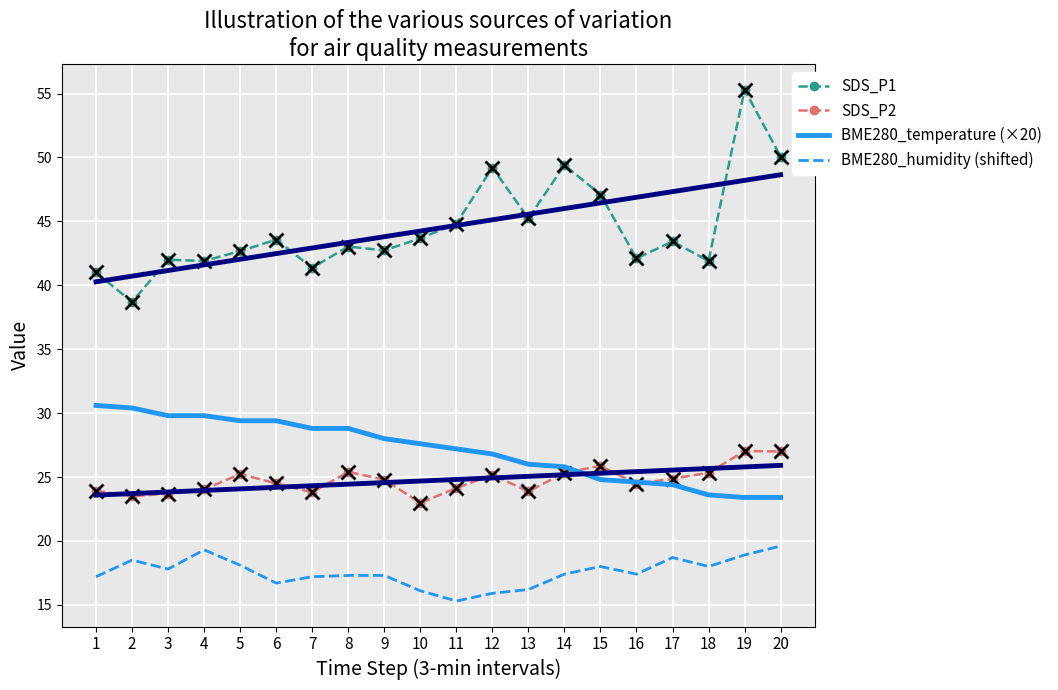

True or false: SDS_P1 and SDS_P2 cross at least once.

False